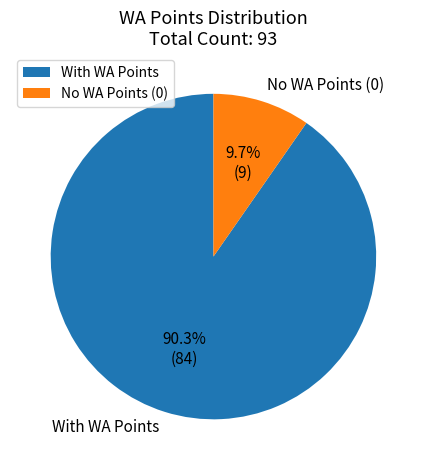

Which slice is the smallest?

No WA Points (0)